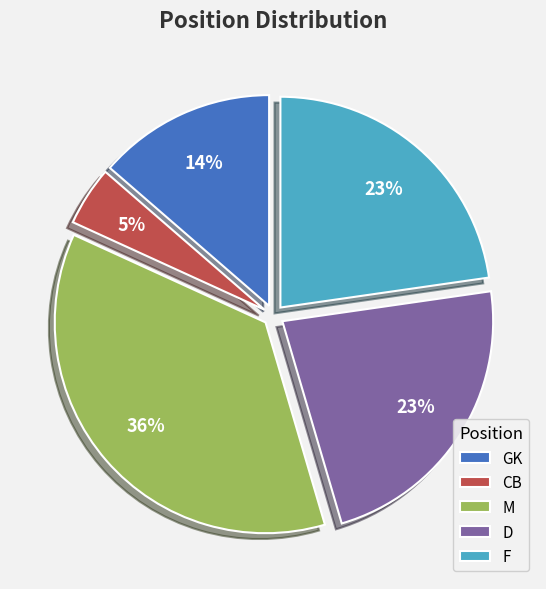

To the nearest percent, what is the average slice percentage?

20%